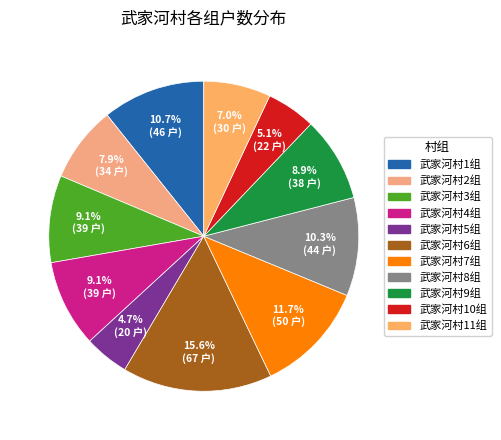

Is there any slice that represents more than half of the pie?

No